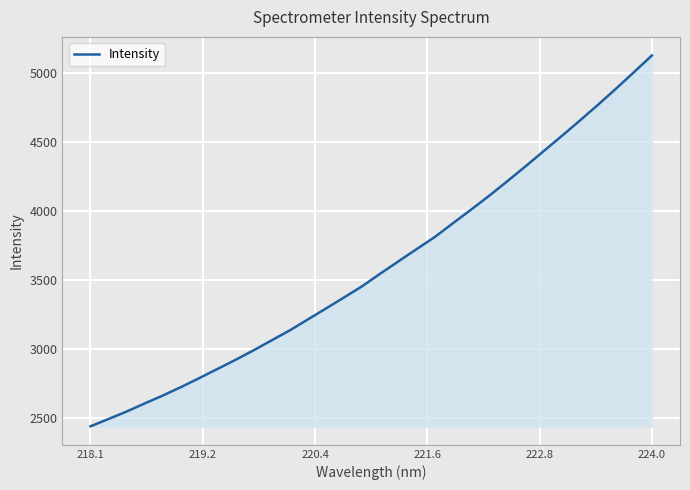

What is the maximum value shown in the chart?

5125.8